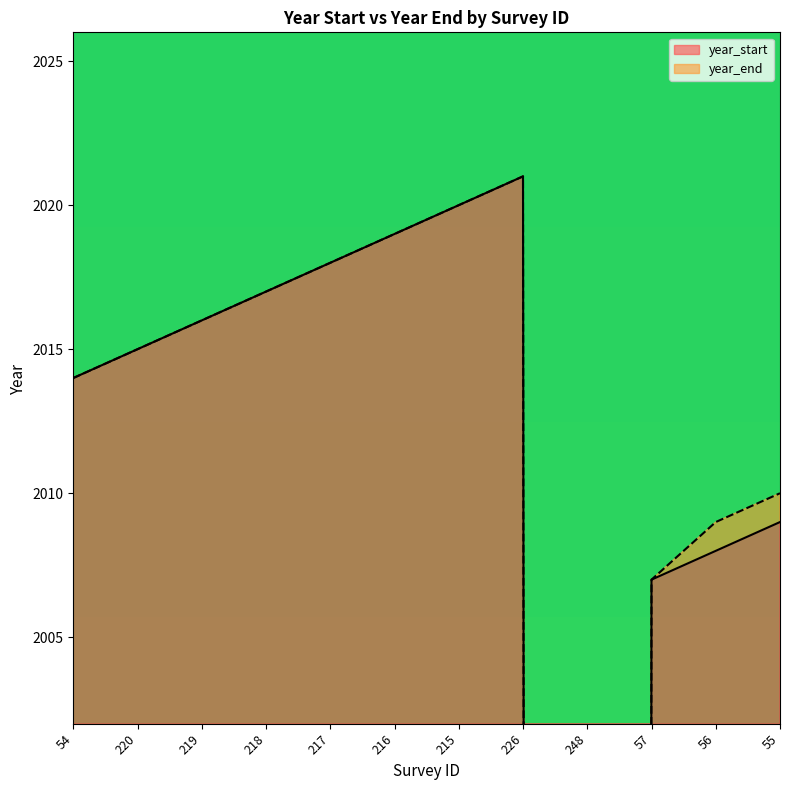

At which category does year_end reach its first local peak?

226